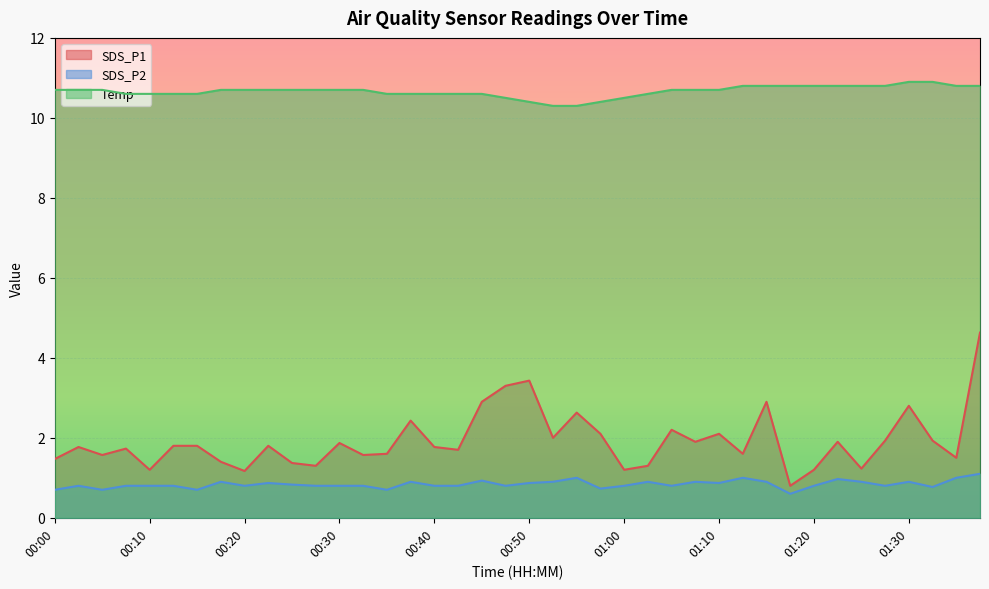

What is the difference between the SDS_P1 values at 01:20 and 00:12?

0.6